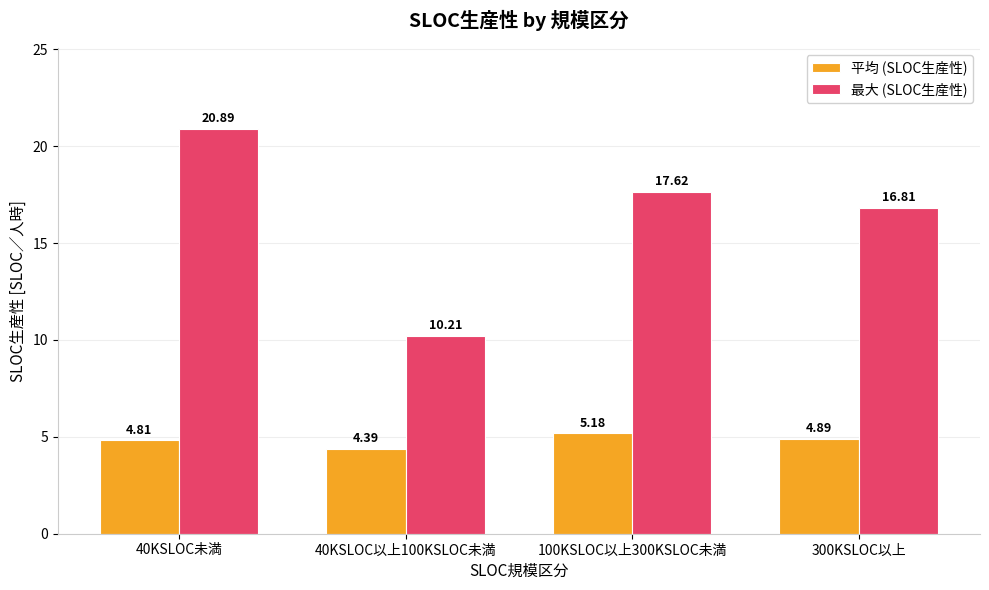

Read the 最大 (SLOC生産性) value at 40KSLOC以上100KSLOC未満.

10.2